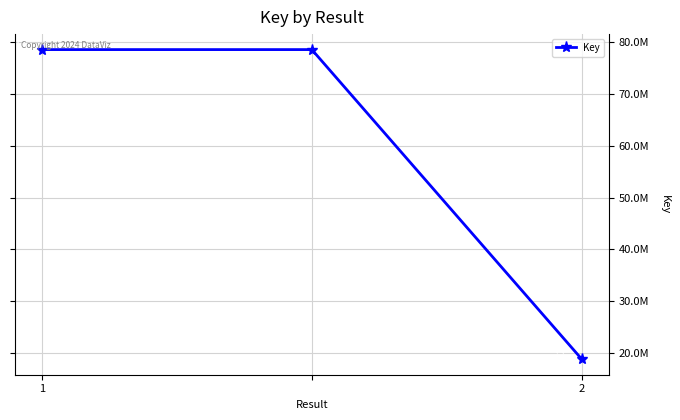

Does the chart have visible grid lines?

Yes